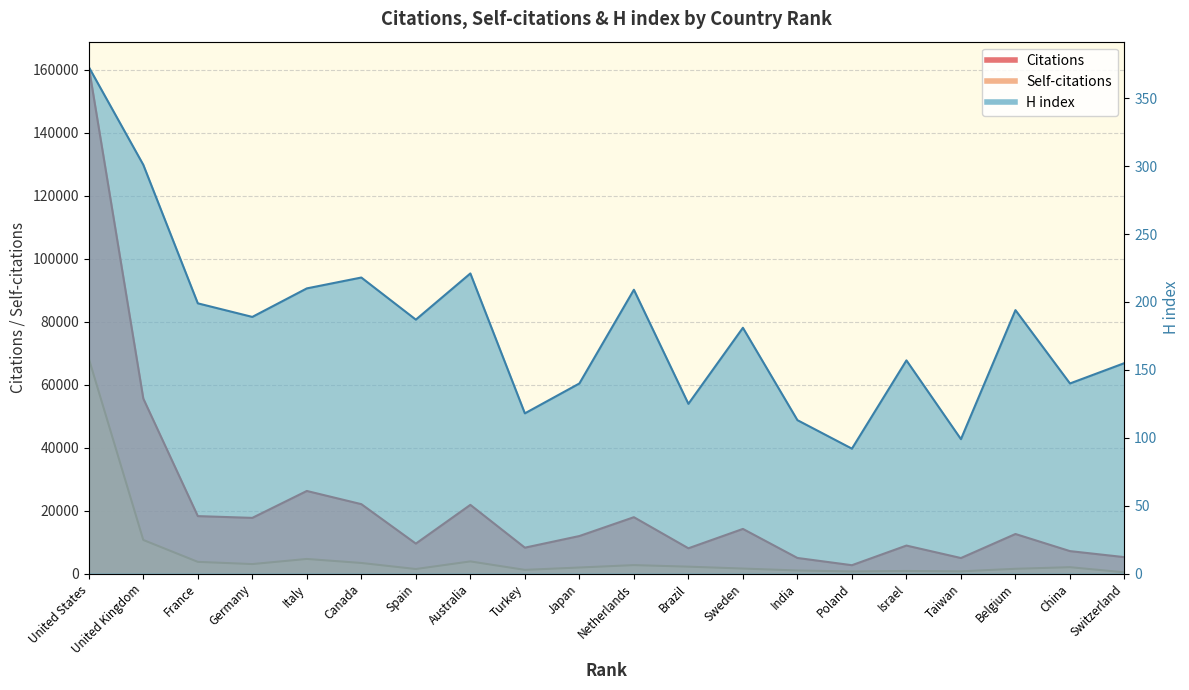

Where does the H index series first go above 187?

United States